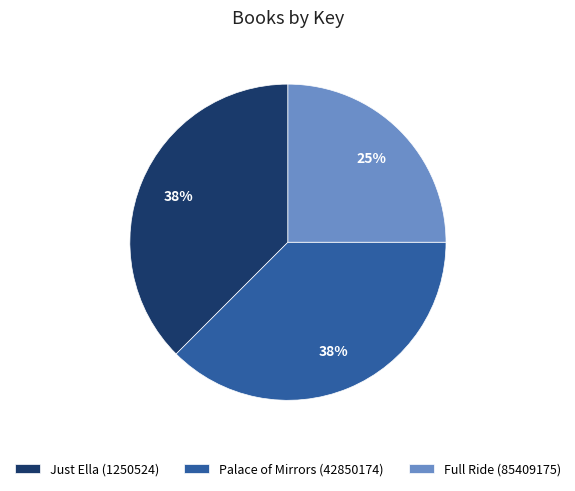

Between Full Ride (85409175) and Just Ella (1250524), which is larger?

Just Ella (1250524)